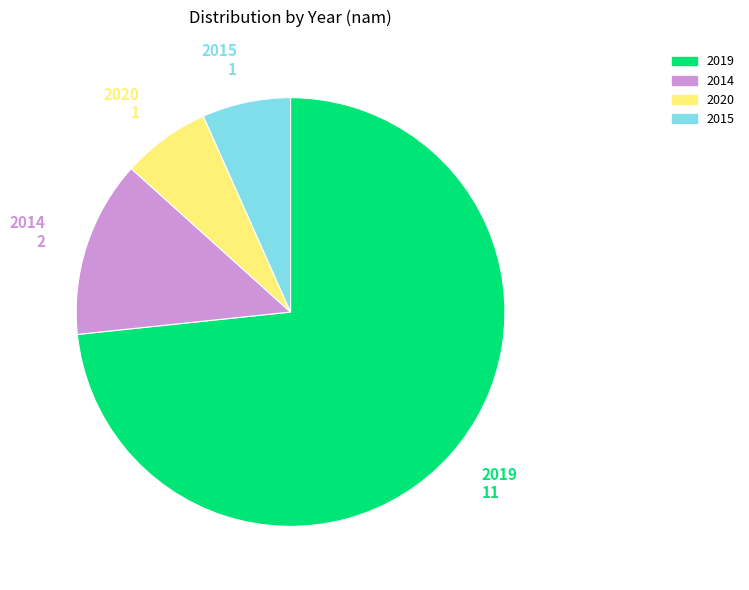

Do 2015 and 2014 together represent more than half of the pie?

No